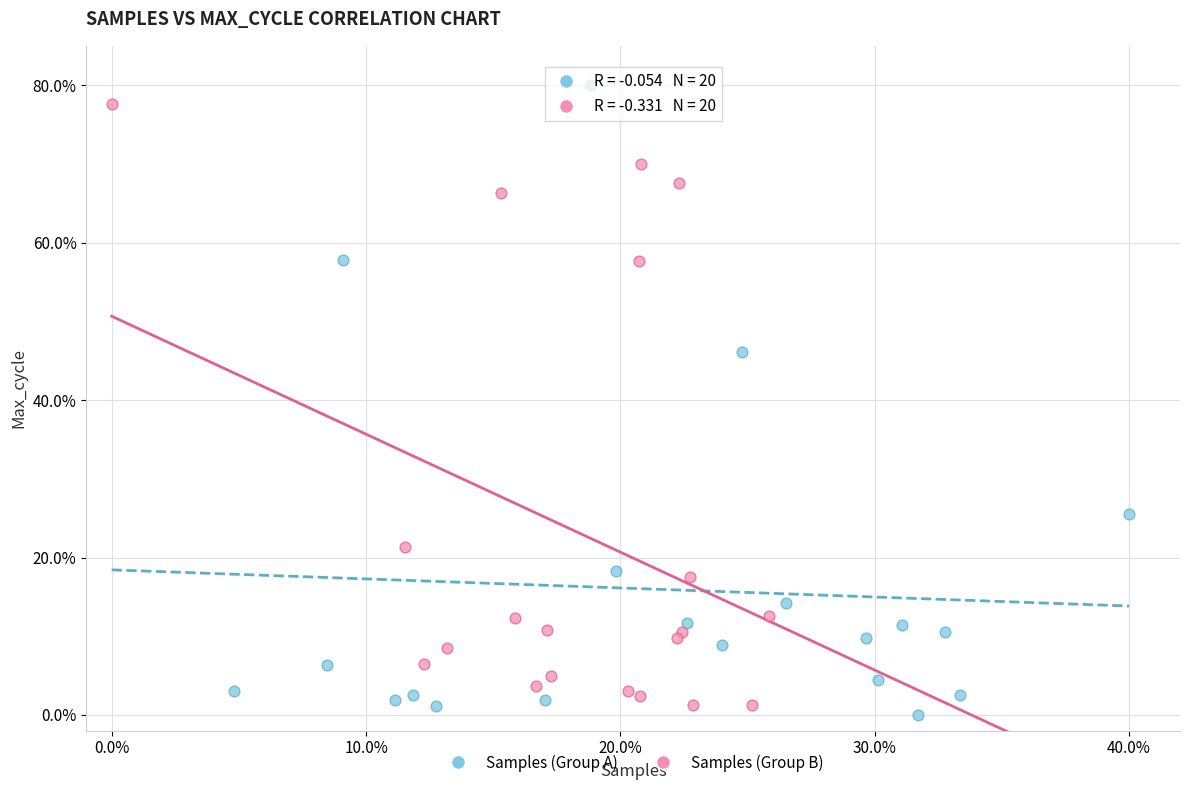

What are all the series names shown in the legend?

Samples (Group A), Samples (Group B)